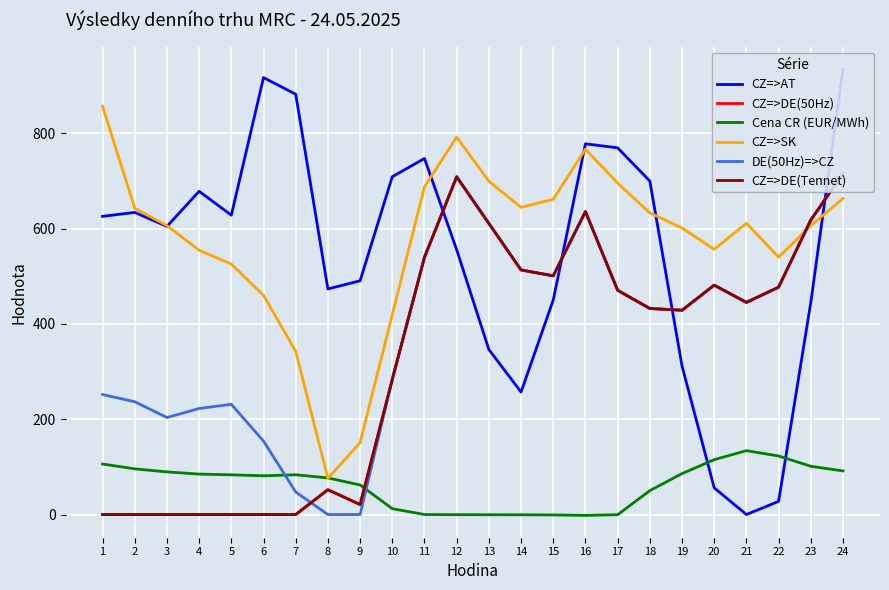

What is the difference between the maximum and minimum values in the CZ=>SK series?

781.0